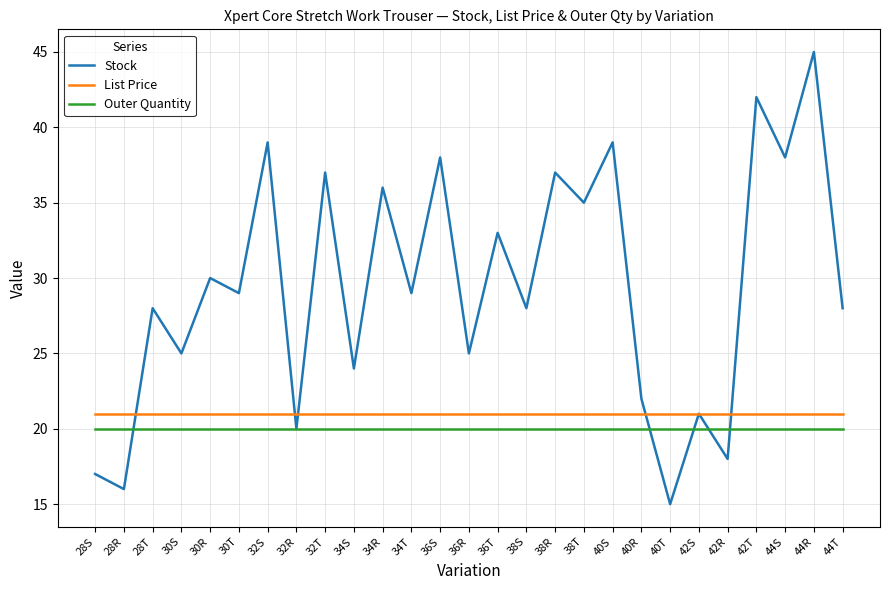

Rank the series at 36S from lowest to highest value.

Outer Quantity, List Price, Stock